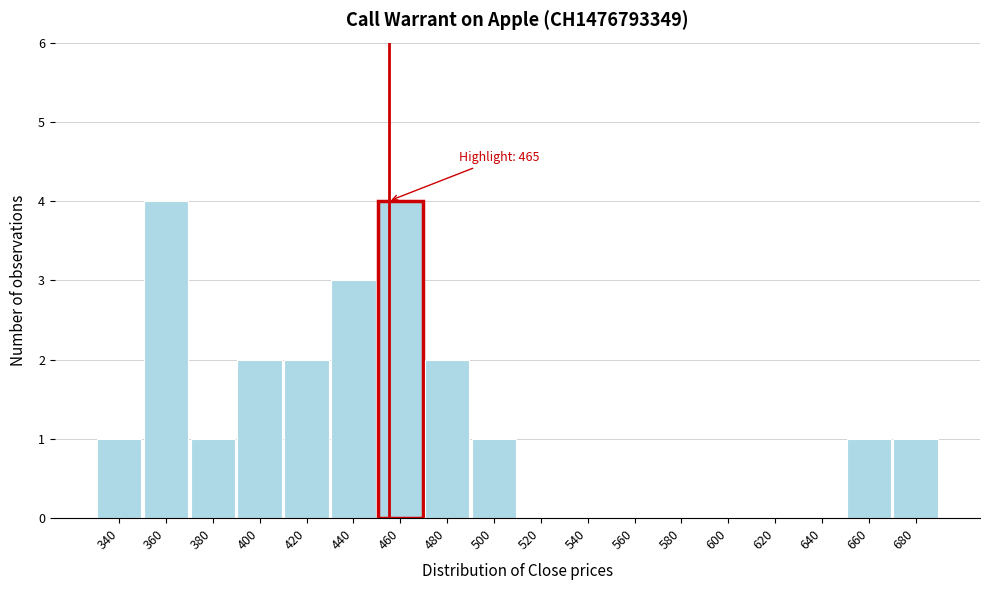

Reading left to right, list all the values displayed in this chart.

340=1	360=4	380=1	400=2	420=2	440=3	460=4	480=2	500=1	520=0	540=0	560=0	580=0	600=0	620=0	640=0	660=1	680=1